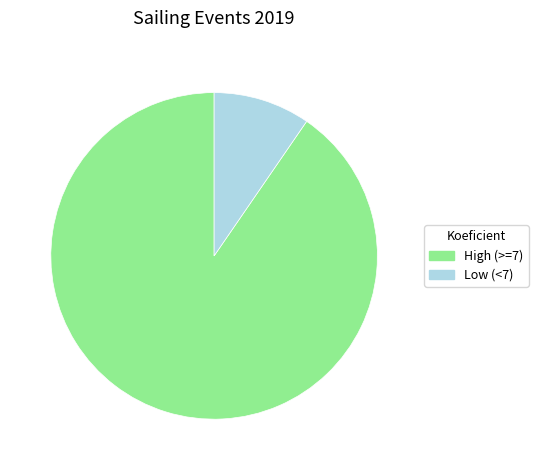

Is it true that Low (<7) is 10% of the pie?

True